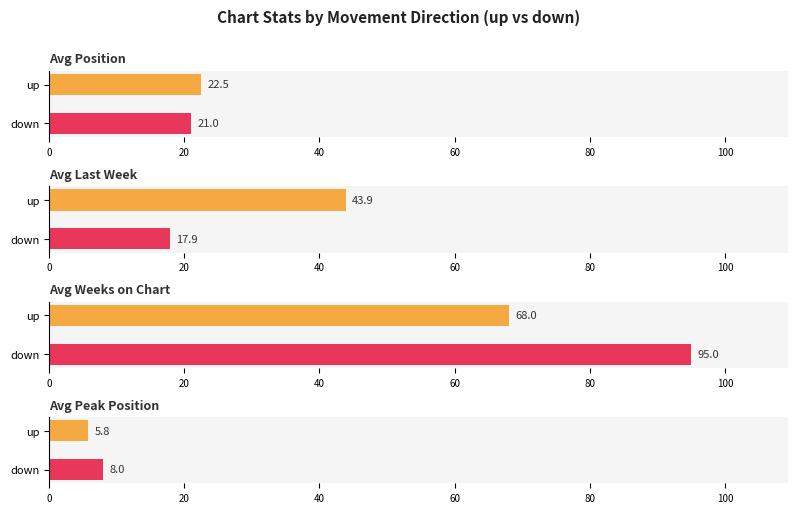

The Avg Position series shows 22.5 at up. True or false?

True